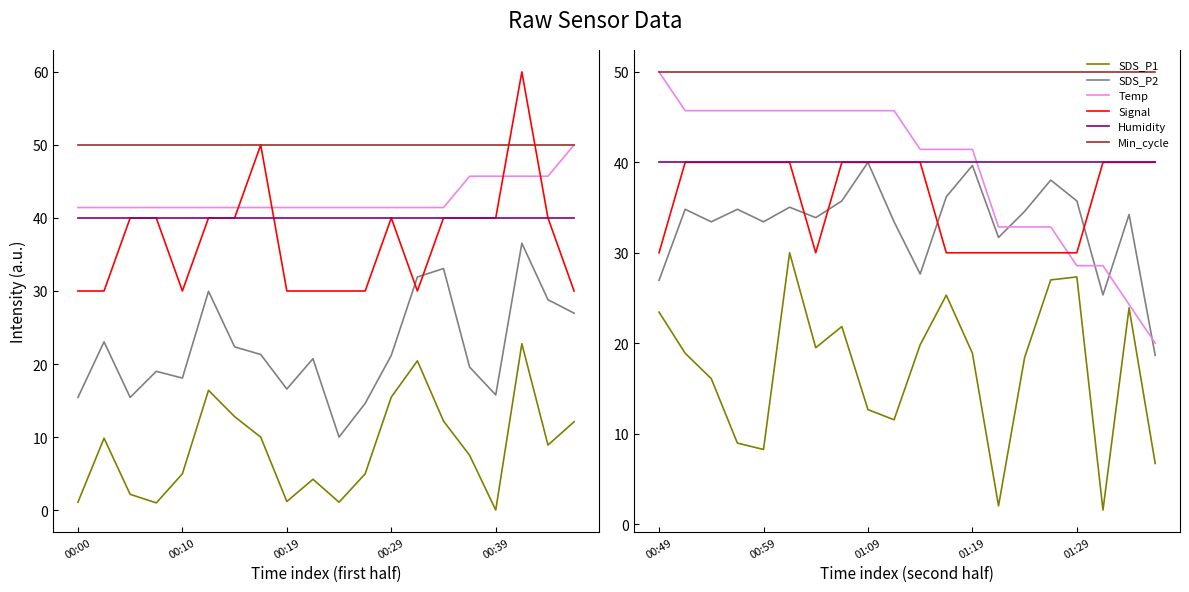

True or false: SDS_P1 and Humidity cross at least once.

False